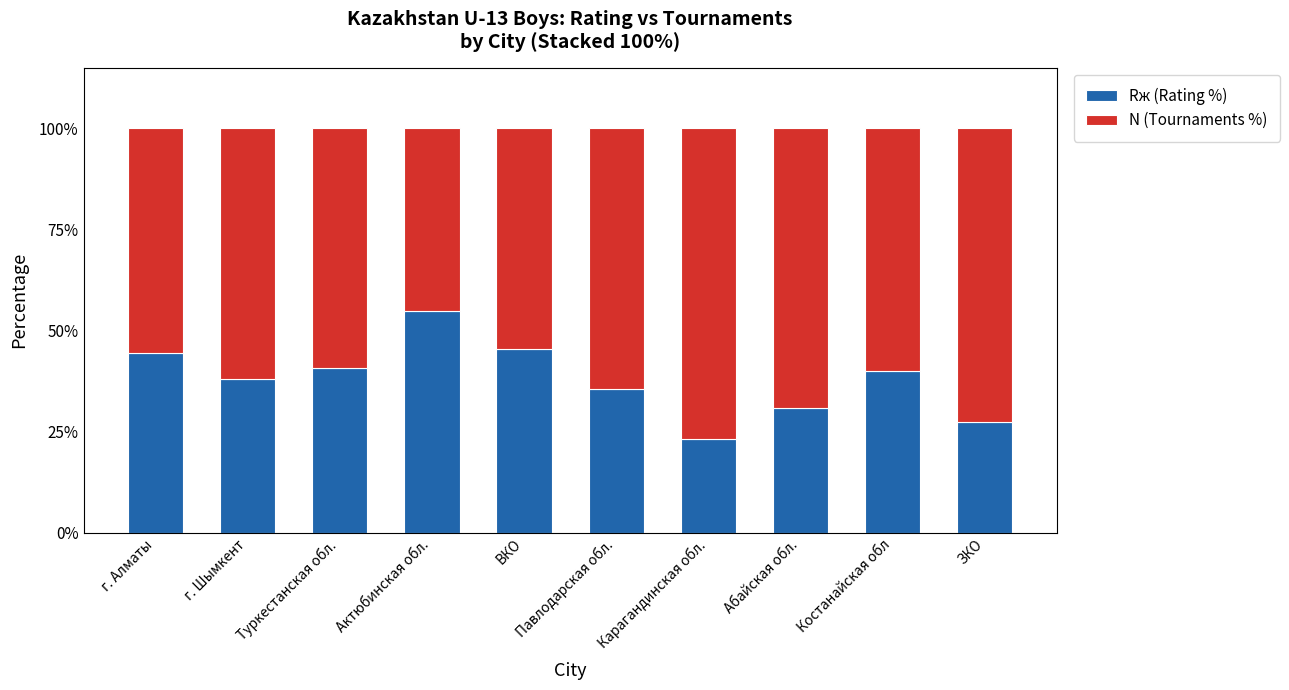

What is the difference between the maximum and minimum values in the Rж (Rating %) series?

31.6